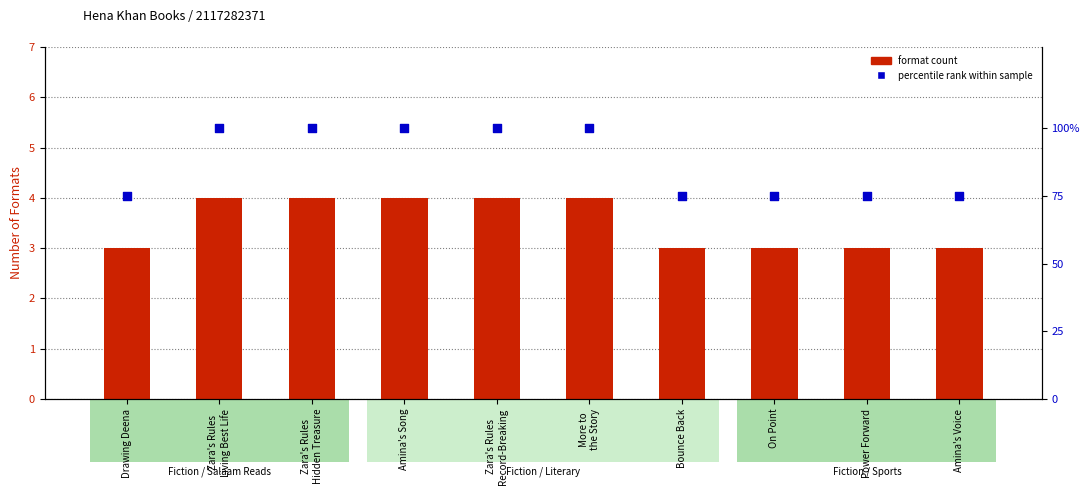

At how many categories does at least one series exceed 84?

5